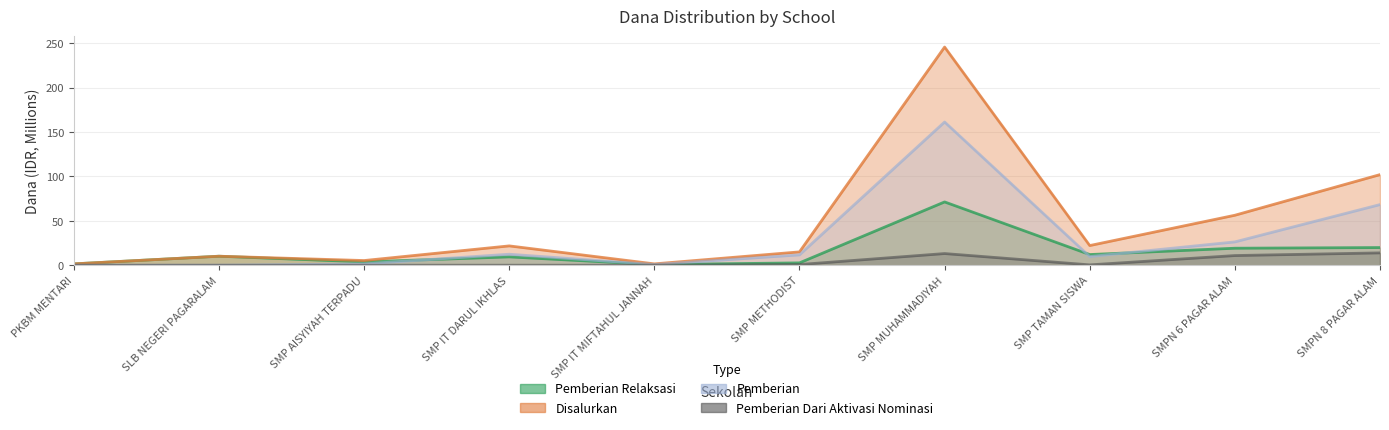

Count the number of categories in the chart.

10